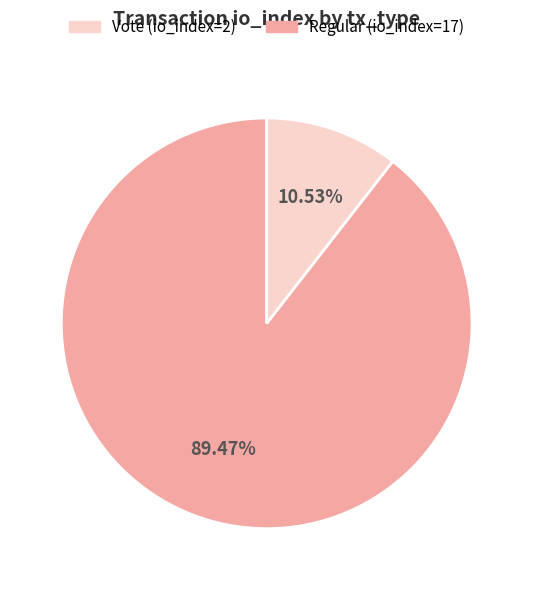

How many slices are in this pie chart?

2